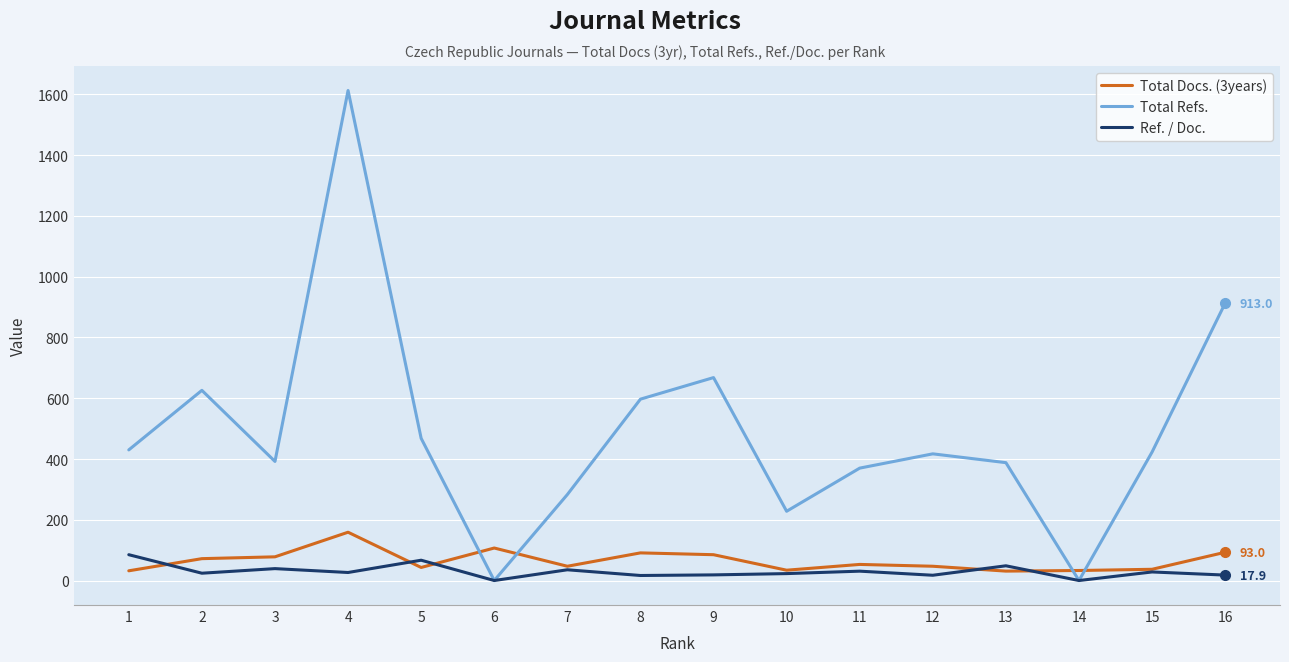

The Total Refs. series shows 1359.6 at 16. True or false?

False